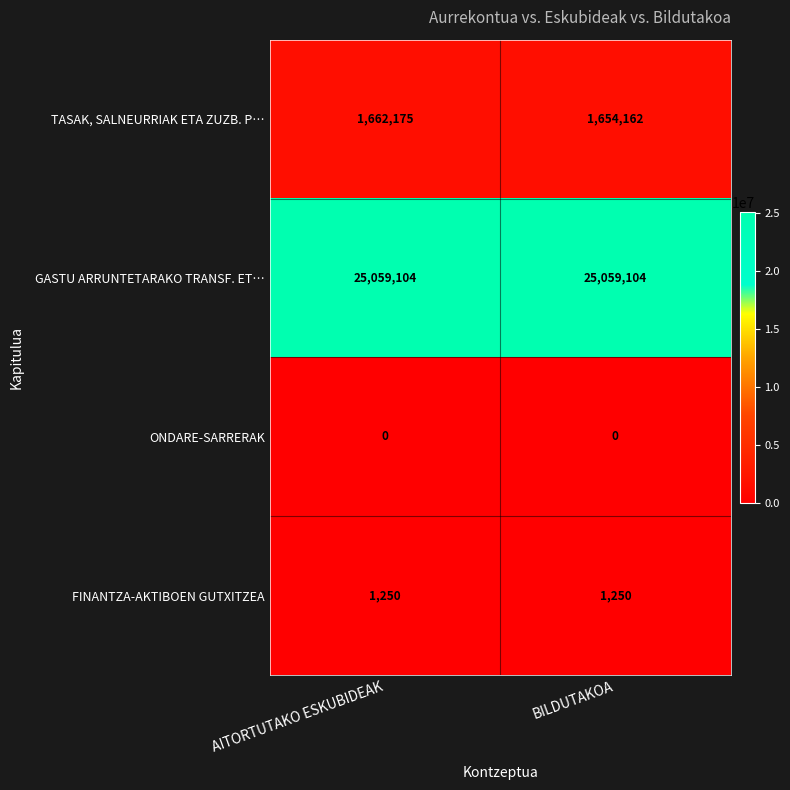

What is the greatest value displayed?

25059104